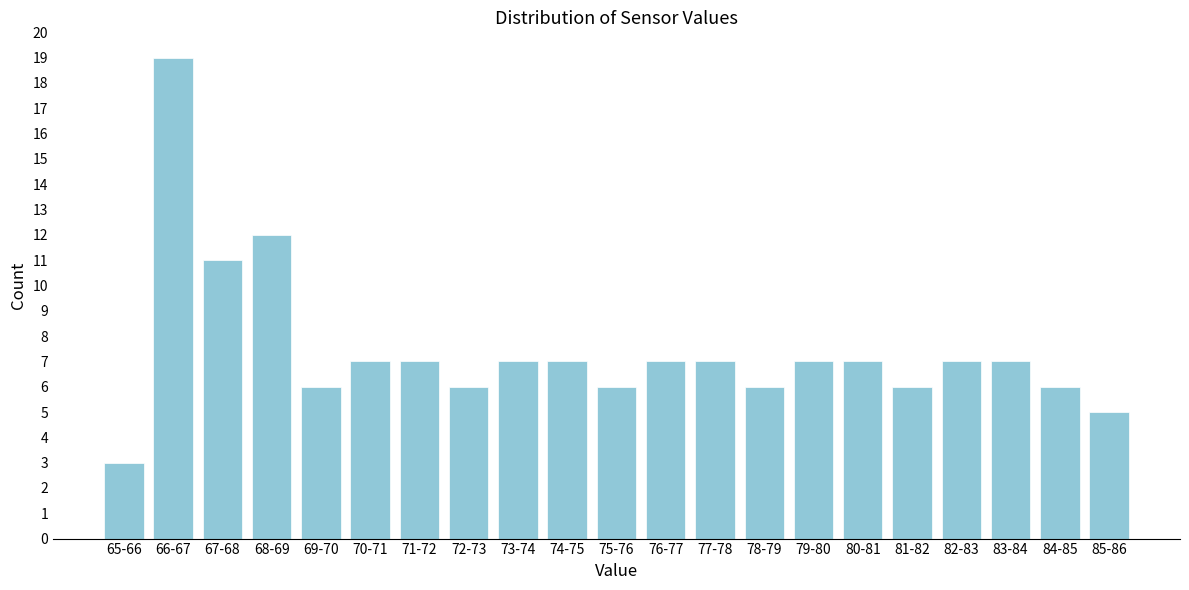

Reading right to left, what are all the values shown in this chart?

85-86=5	84-85=6	83-84=7	82-83=7	81-82=6	80-81=7	79-80=7	78-79=6	77-78=7	76-77=7	75-76=6	74-75=7	73-74=7	72-73=6	71-72=7	70-71=7	69-70=6	68-69=12	67-68=11	66-67=19	65-66=3